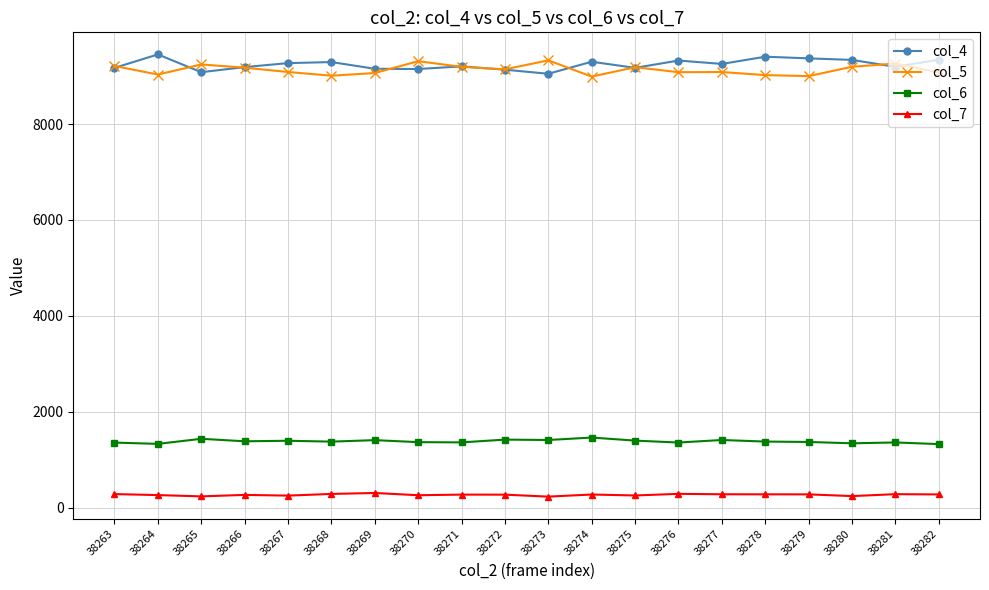

How many series are shown in this chart?

4